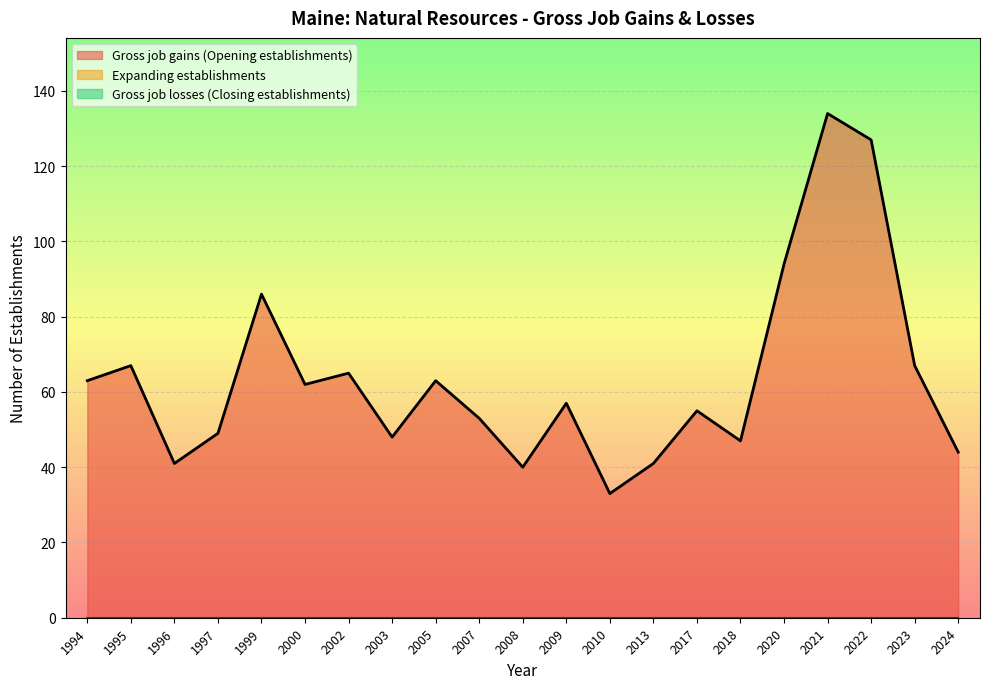

Which series has the largest range (max minus min)?

Gross job gains (Opening establishments)